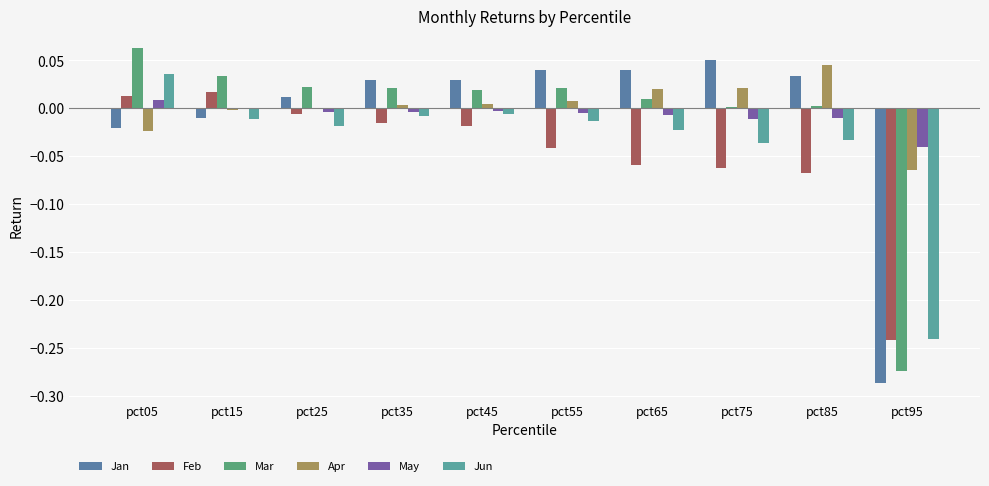

Is the value of Apr at pct75 greater than the value of Feb at pct35?

Yes